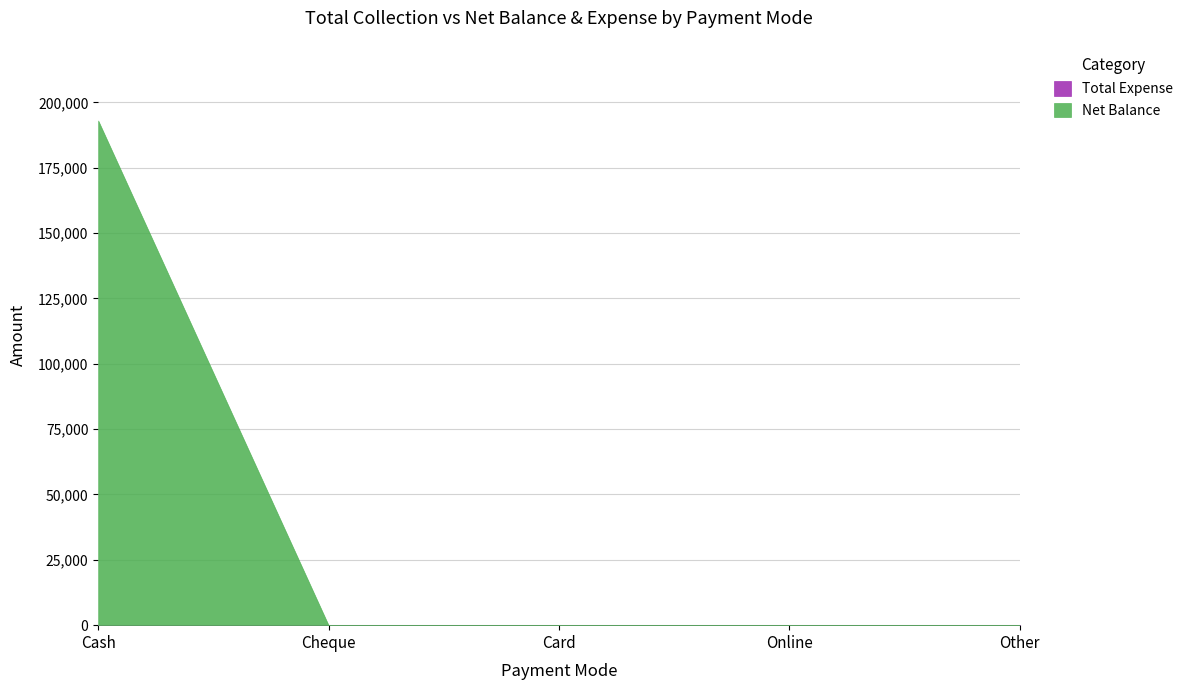

What is the highest value of the Net Balance series?

193091